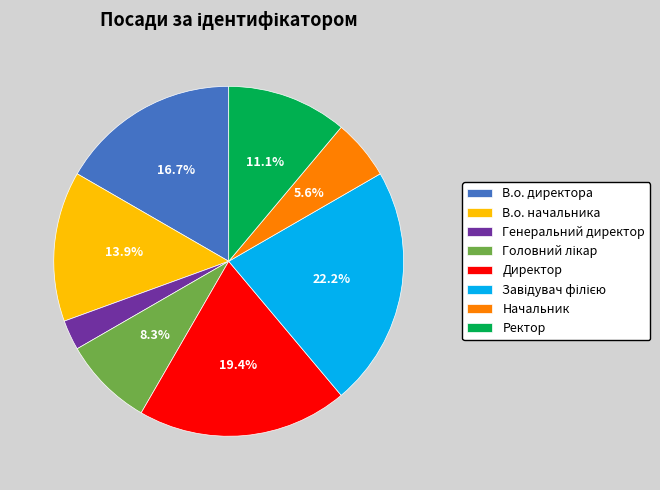

What percentage is NOT represented by В.о. начальника?

86.1%